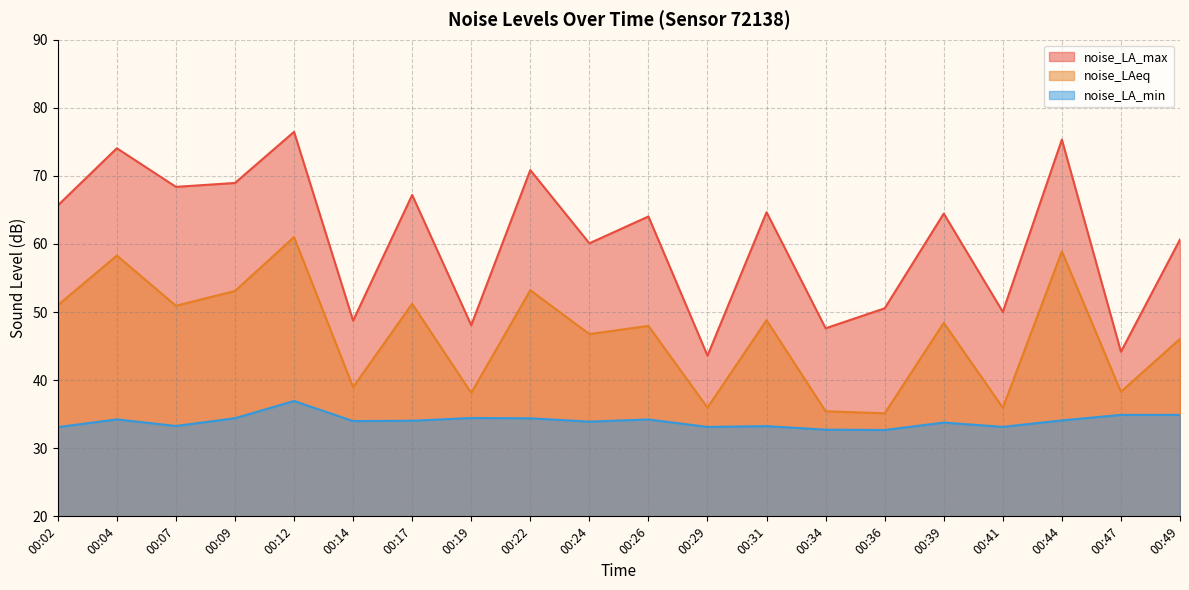

Reading left to right, what are all the values shown in this chart?

noise_LA_max: 00:02=65.7	00:04=74.1	00:07=68.4	00:09=69.0	00:12=76.5	00:14=48.7	00:17=67.2	00:19=48.1	00:22=70.8	00:24=60.1	00:26=64.0	00:29=43.6	00:31=64.7	00:34=47.6	00:36=50.5	00:39=64.5	00:41=50.0	00:44=75.3	00:47=44.2	00:49=60.7
noise_LAeq: 00:02=51.0	00:04=58.3	00:07=50.9	00:09=53.1	00:12=61.0	00:14=39.0	00:17=51.2	00:19=38.1	00:22=53.2	00:24=46.8	00:26=48.0	00:29=36.0	00:31=48.8	00:34=35.4	00:36=35.1	00:39=48.4	00:41=36.0	00:44=58.9	00:47=38.3	00:49=46.1
noise_LA_min: 00:02=33.1	00:04=34.2	00:07=33.3	00:09=34.4	00:12=36.9	00:14=34.0	00:17=34.0	00:19=34.4	00:22=34.4	00:24=33.9	00:26=34.2	00:29=33.1	00:31=33.2	00:34=32.7	00:36=32.7	00:39=33.8	00:41=33.1	00:44=34.1	00:47=34.9	00:49=34.9